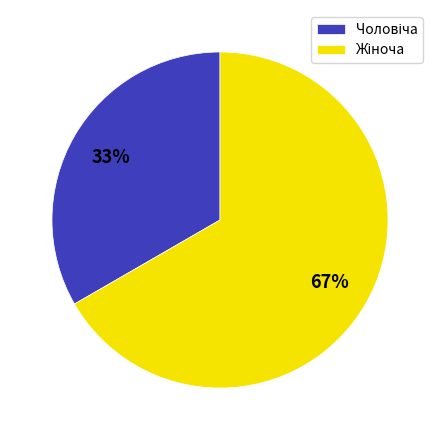

Does any single category account for the majority?

Yes